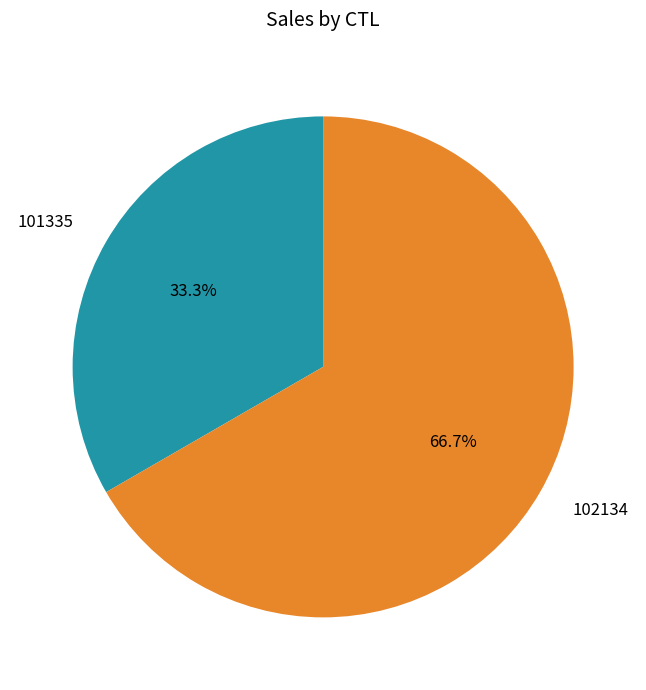

True or false: 101335 accounts for 26% of the total.

False